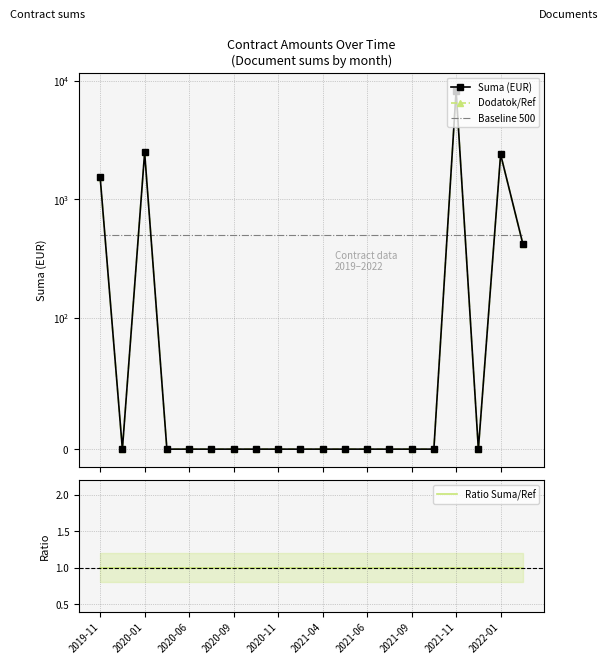

Reading left to right, list all the values displayed in this chart.

Suma (EUR): 1544.0	0.0	2489.5	0.0	0.0	0.0	0.0	0.0	0.0	0.0	0.0	0.0	0.0	0.0	0.0	0.0	8304.0	0.0	2400.0	420.0
Dodatok/Ref: 1544.0	0.0	2489.5	0.0	0.0	0.0	0.0	0.0	0.0	0.0	0.0	0.0	0.0	0.0	0.0	0.0	8304.0	0.0	2400.0	420.0
Baseline 500: 500.0	500.0	500.0	500.0	500.0	500.0	500.0	500.0	500.0	500.0	500.0	500.0	500.0	500.0	500.0	500.0	500.0	500.0	500.0	500.0
Ratio Suma/Ref: 1.0	1.0	1.0	1.0	1.0	1.0	1.0	1.0	1.0	1.0	1.0	1.0	1.0	1.0	1.0	1.0	1.0	1.0	1.0	1.0